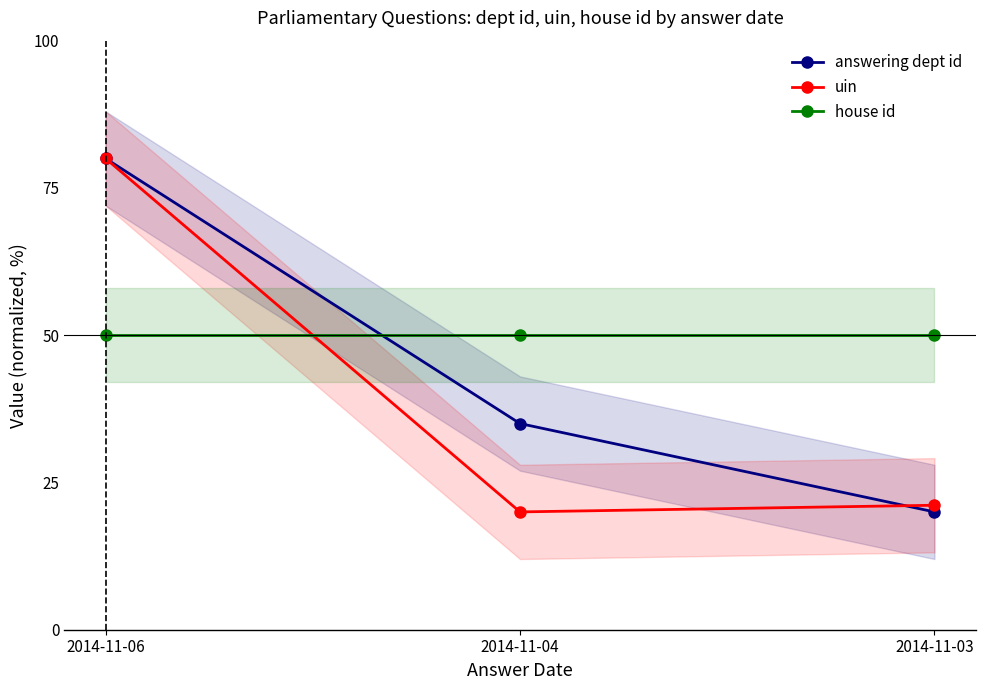

What is the maximum value for uin?

80.0